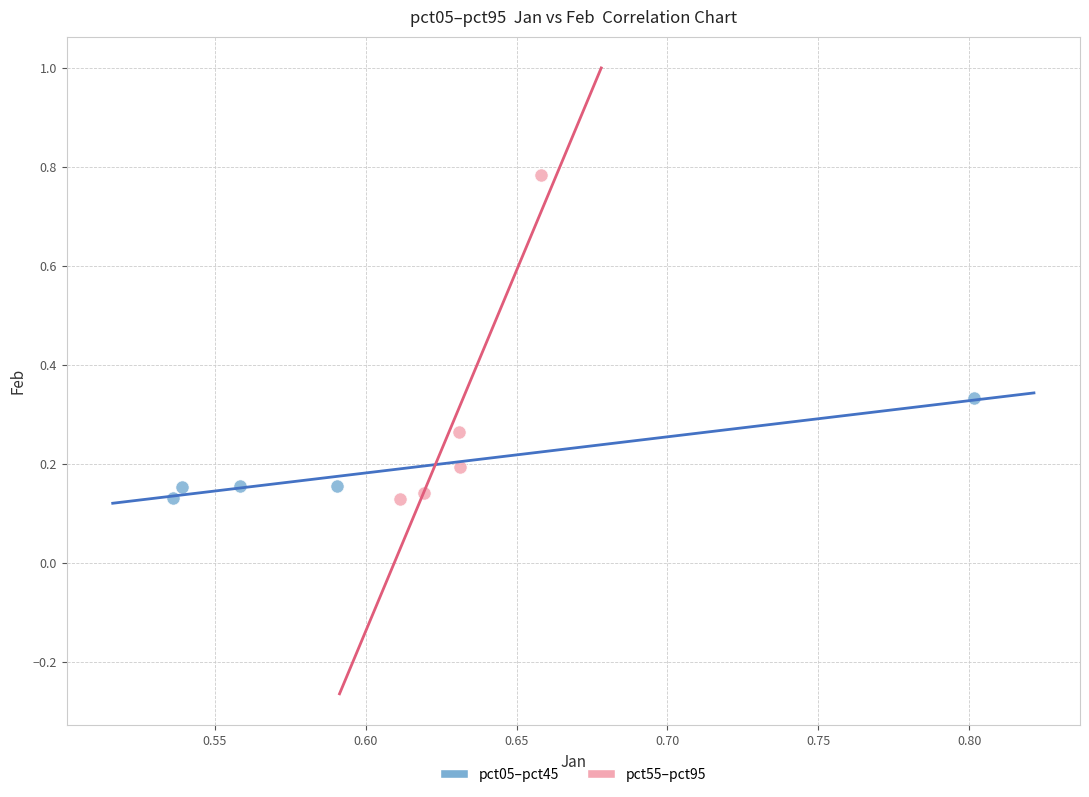

Which series reaches the maximum Y coordinate?

pct55–pct95